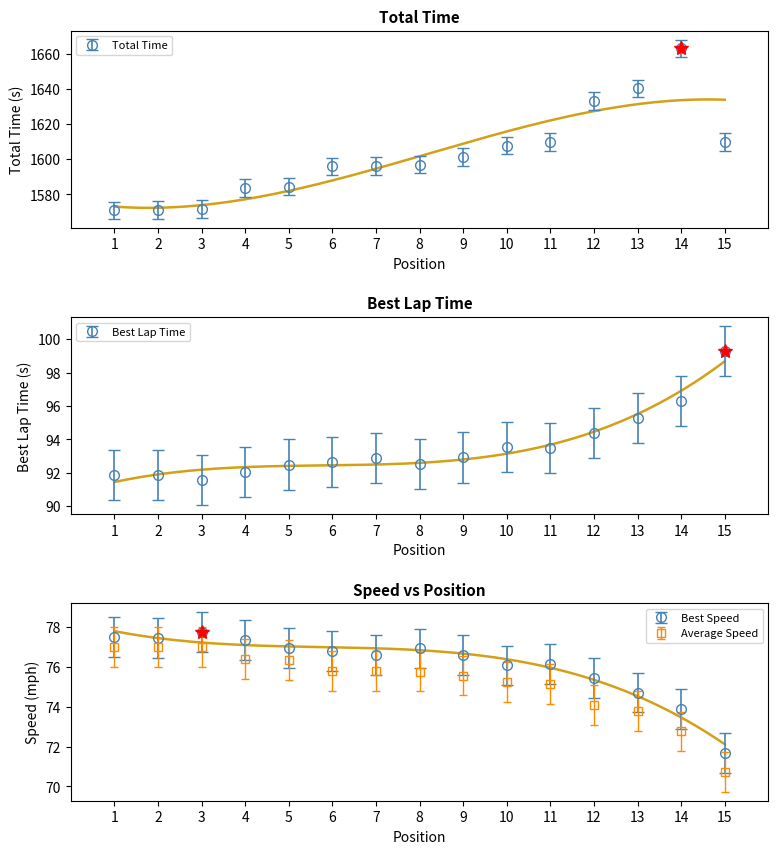

Reading right to left, transcribe all the data shown in this chart.

Total Time: 1609.9	1662.9	1640.2	1633.1	1609.8	1607.7	1601.1	1596.9	1596.3	1595.9	1584.4	1583.5	1571.7	1571.1	1570.9
Best Lap time: 99.3	96.3	95.3	94.4	93.5	93.6	92.9	92.5	92.9	92.6	92.5	92.0	91.5	91.9	91.8
Best Speed: 71.7	73.9	74.7	75.4	76.1	76.1	76.6	76.9	76.6	76.8	76.9	77.3	77.7	77.4	77.5
Average Speed: 70.7	72.8	73.8	74.1	75.2	75.3	75.6	75.8	75.8	75.8	76.4	76.4	77.0	77.0	77.0